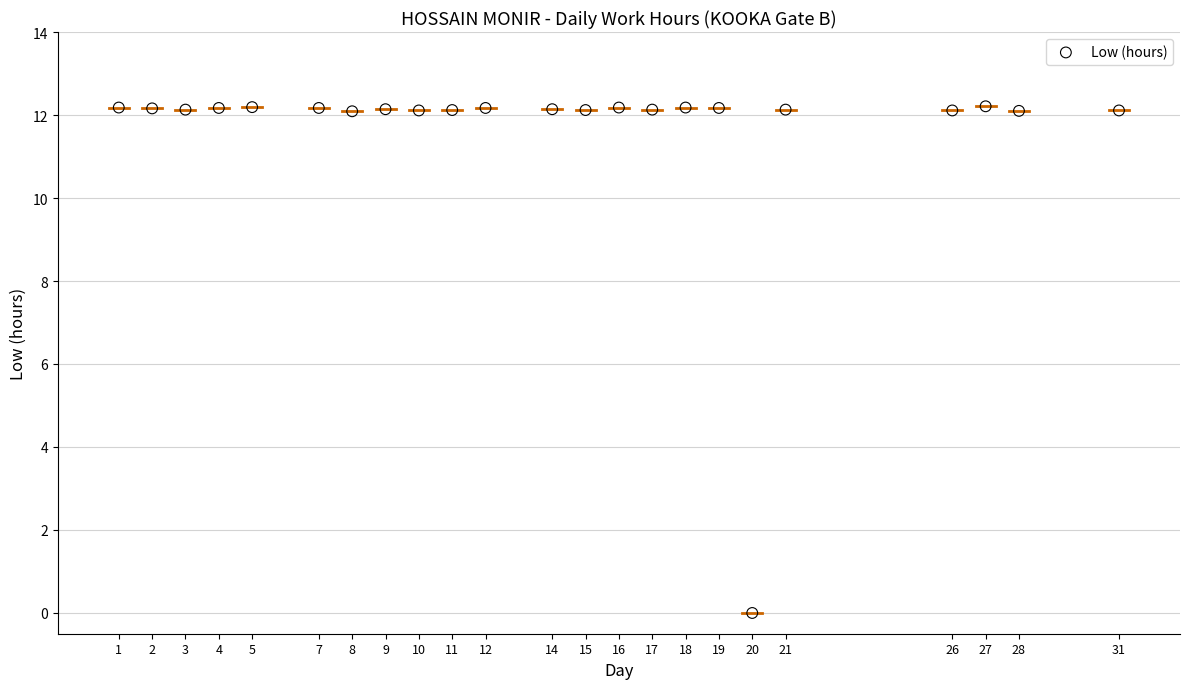

What is the range of X values (max minus min)?

30.0